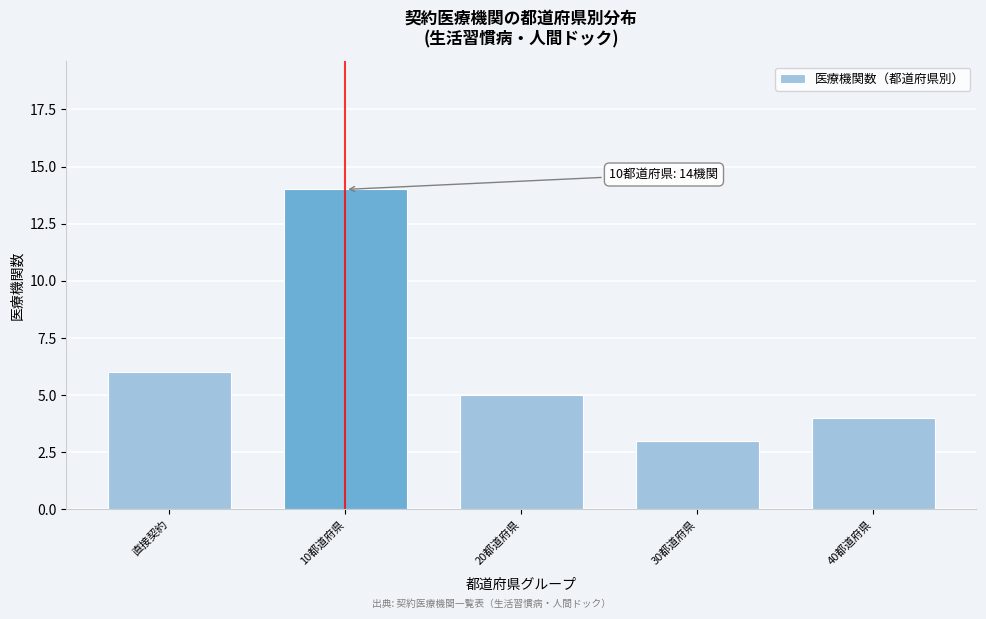

Reading left to right, what are all the values shown in this chart?

6	14	5	3	4